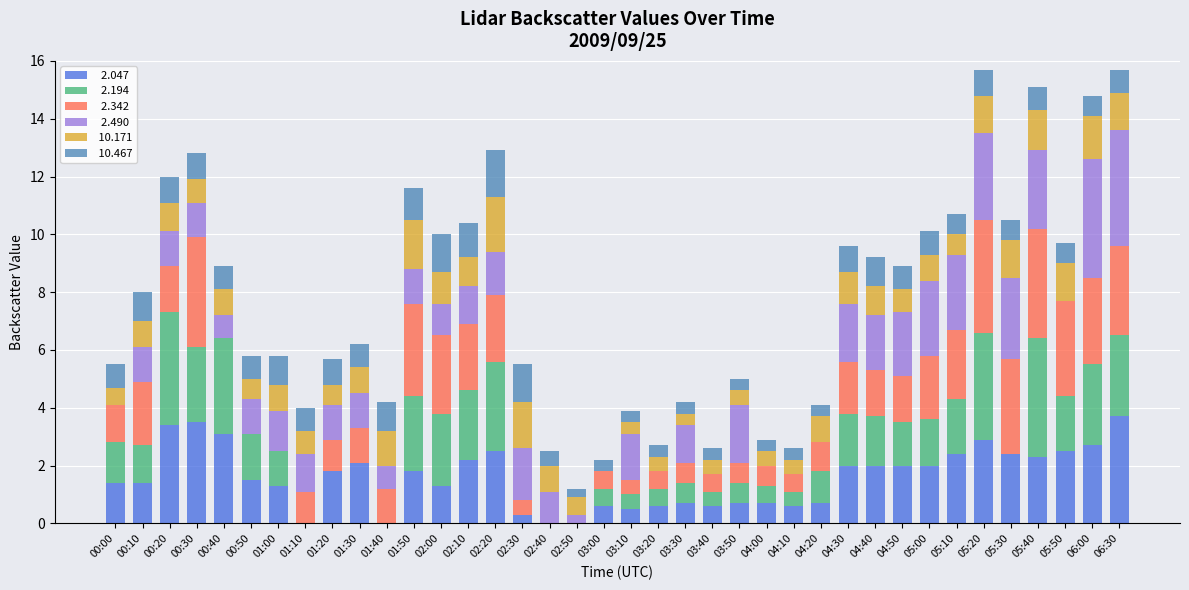

What is the total value across all series at 06:30?

15.7